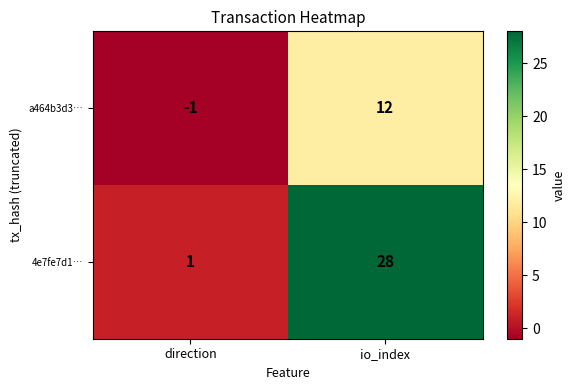

The a464b3d3… series shows -2 at direction. True or false?

False